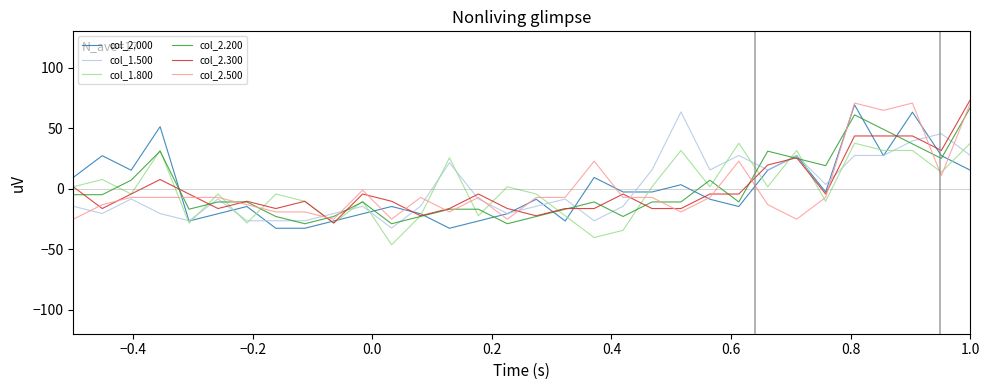

What is the highest value of the col_1.500 series?

63.4